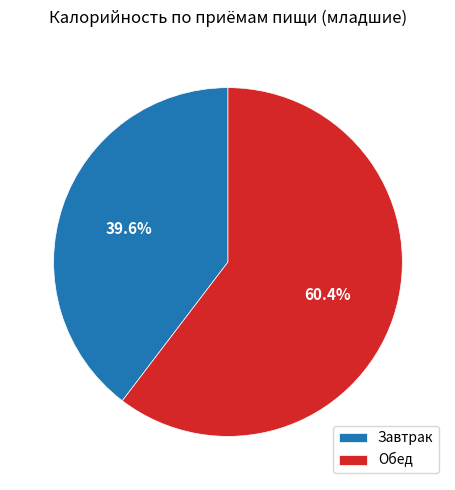

What is the majority slice?

Обед